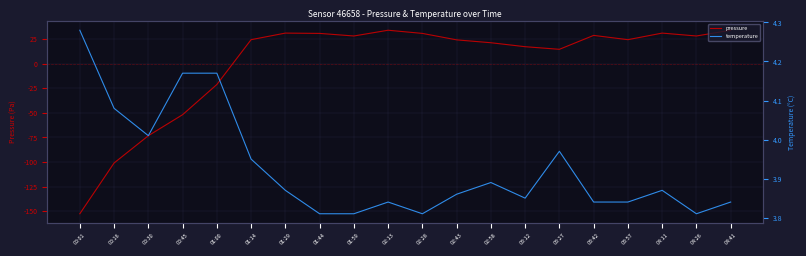

Where is the first local minimum for temperature?

00:30